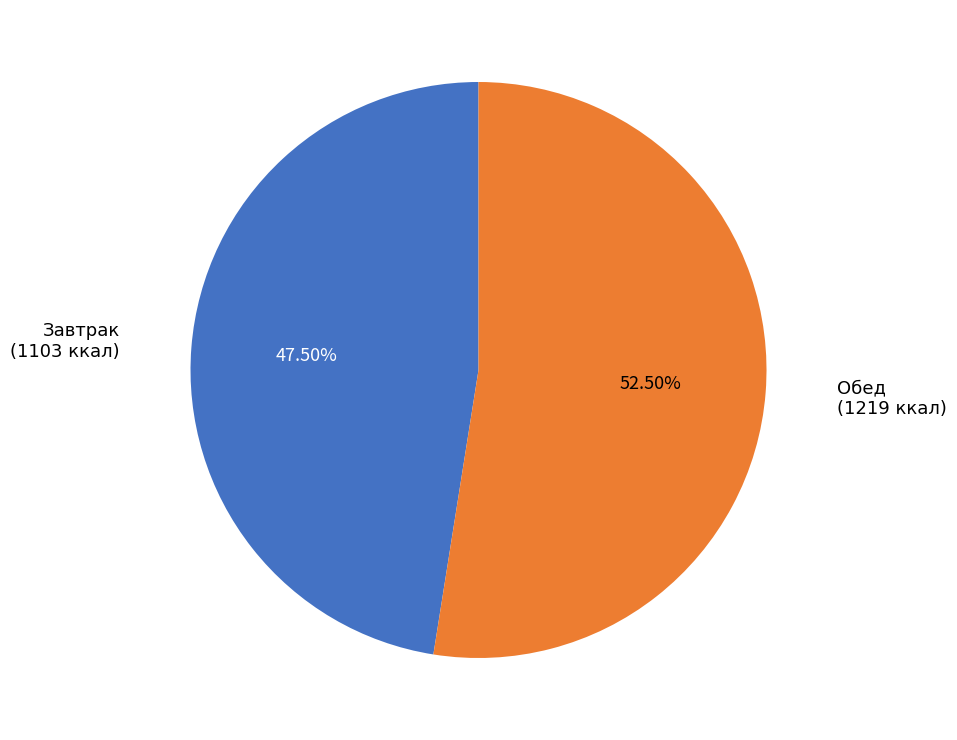

Does any single category account for the majority?

Yes